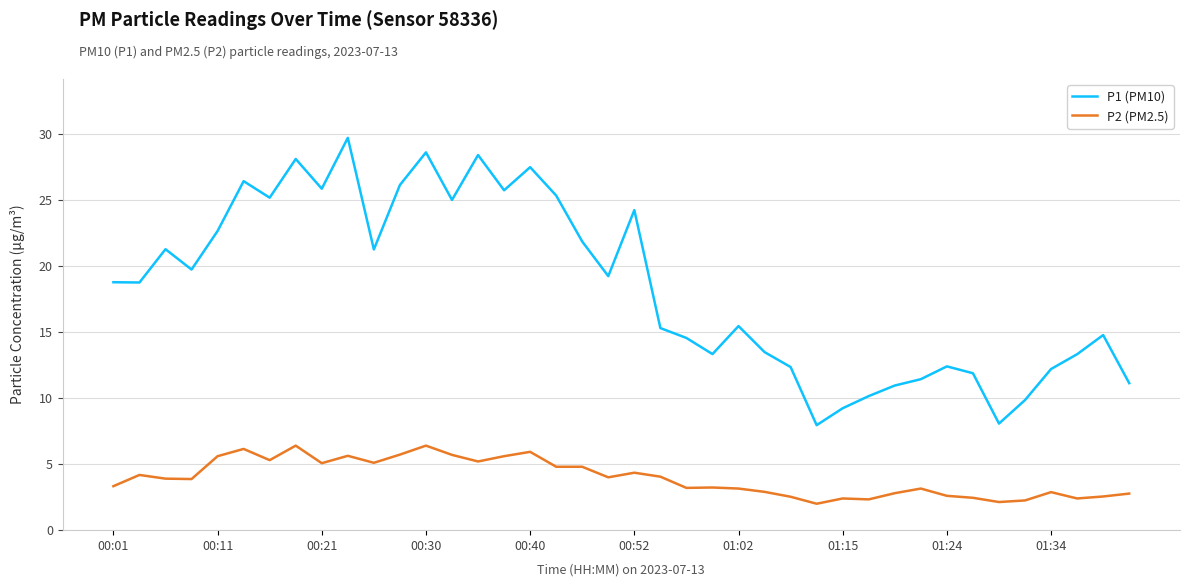

What is the difference between the maximum and minimum values in the P2 (PM2.5) series?

4.4